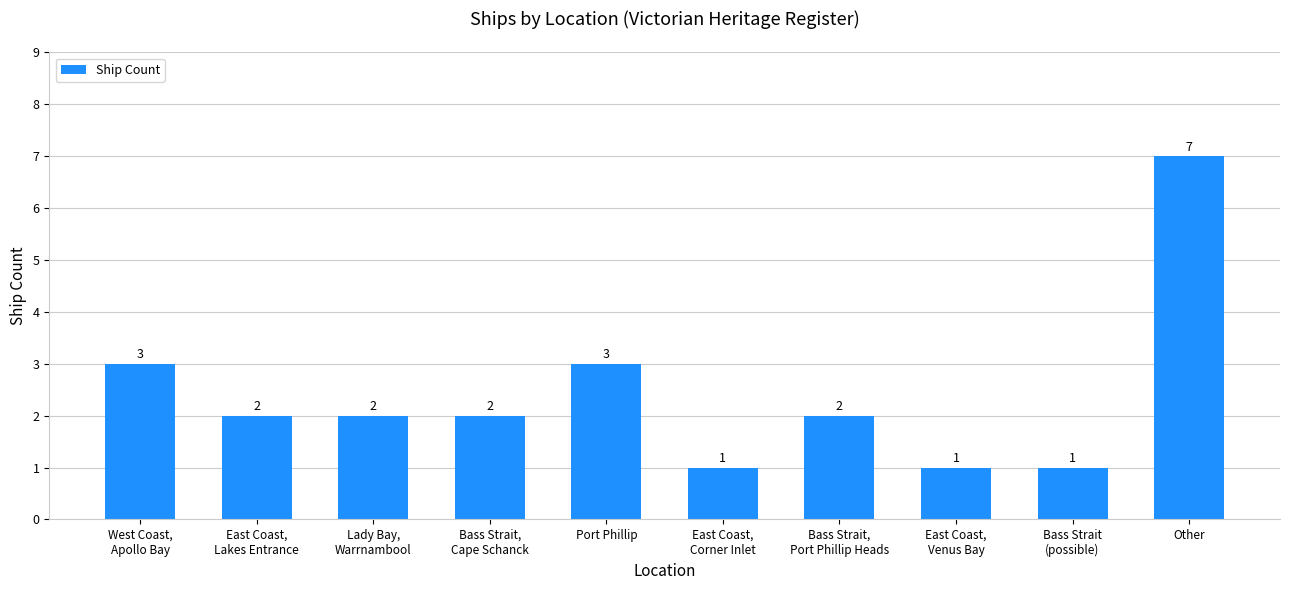

What is the ratio of the value at Lady Bay,
Warrnambool to the value at East Coast,
Venus Bay?

2.0